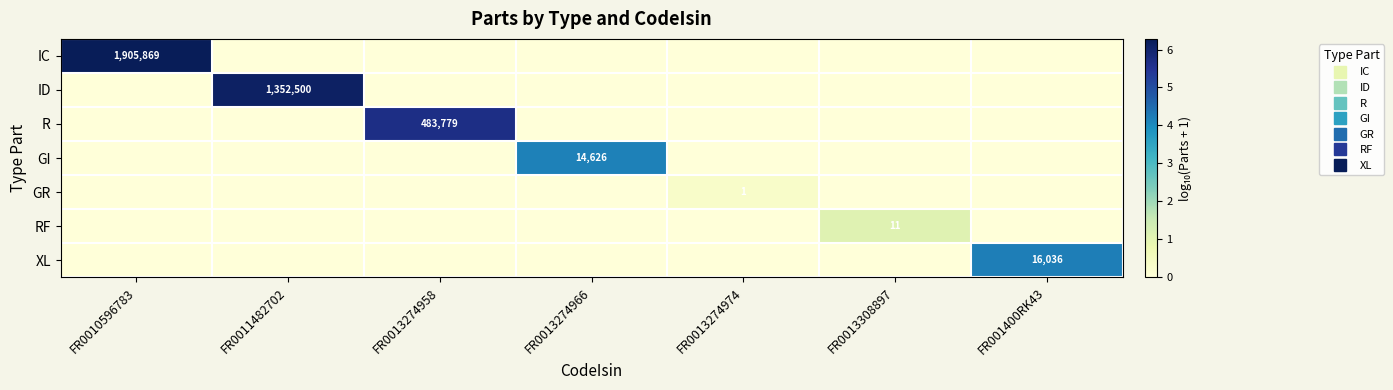

At which category is the sum across all series the highest?

FR0010596783